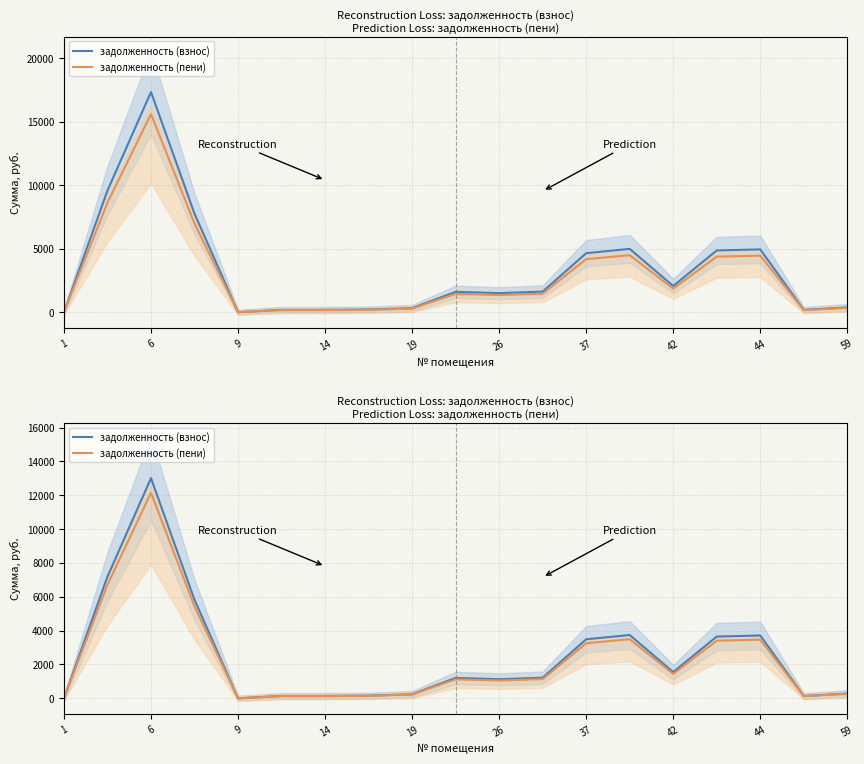

How many positive values does the задолженность (пени) series have?

17